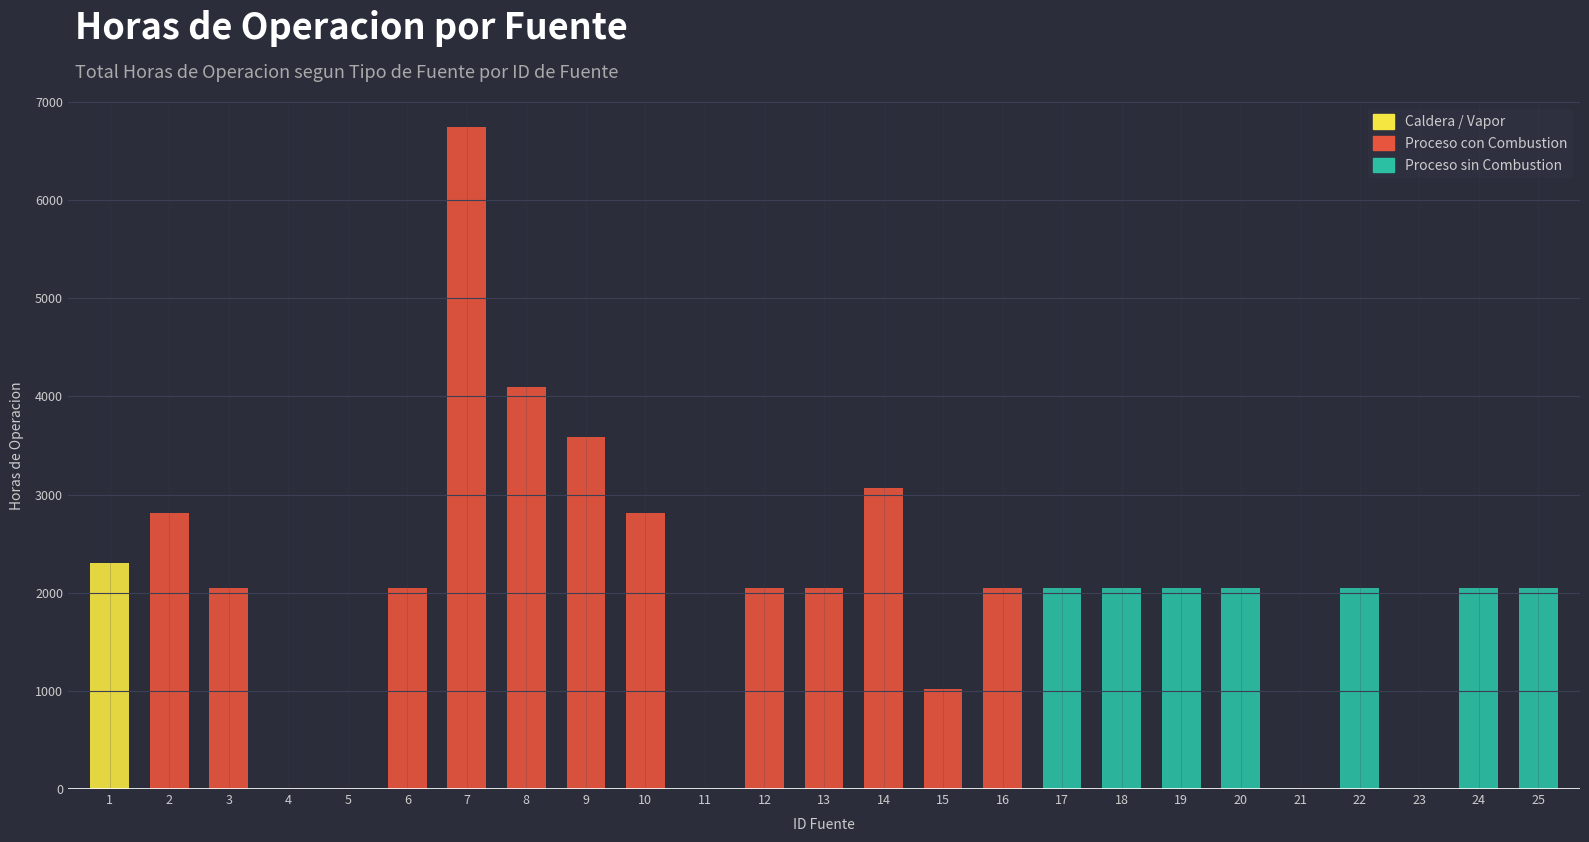

At which category is the sum across all series the highest?

7